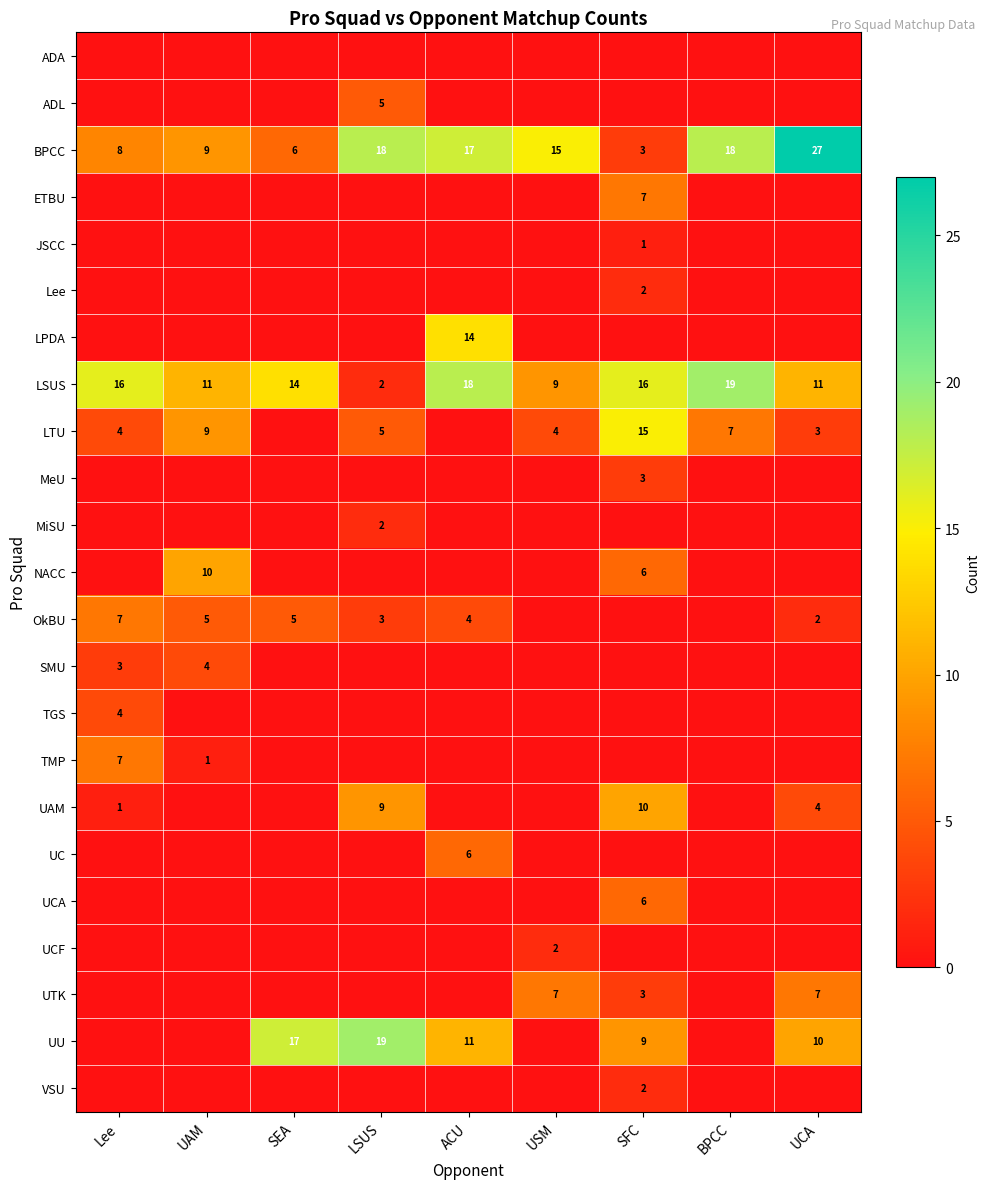

Is it true that UU equals 19 at LSUS?

True